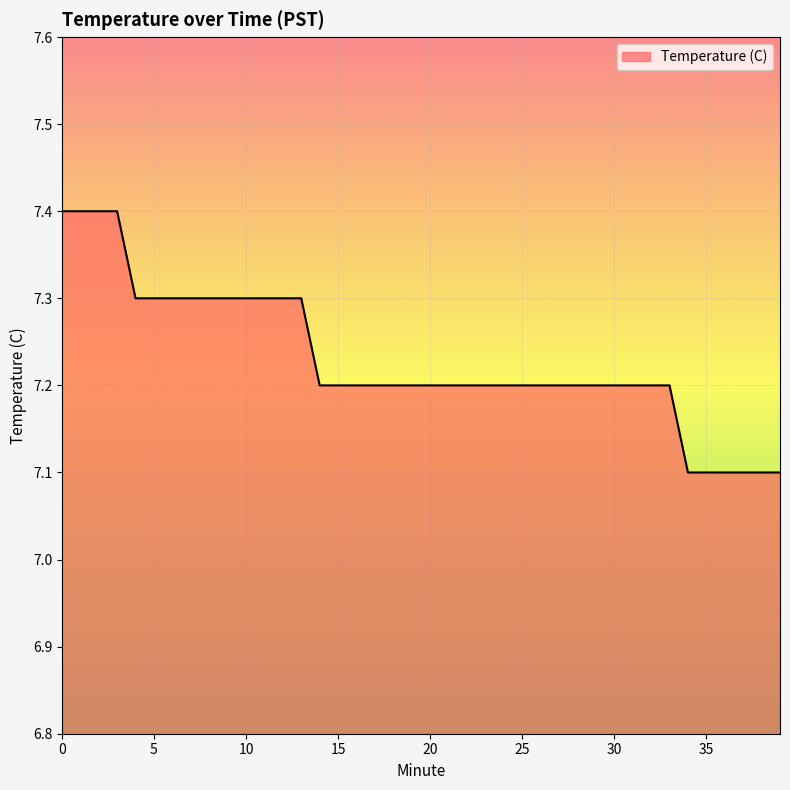

What is the difference between the maximum and minimum values?

0.3